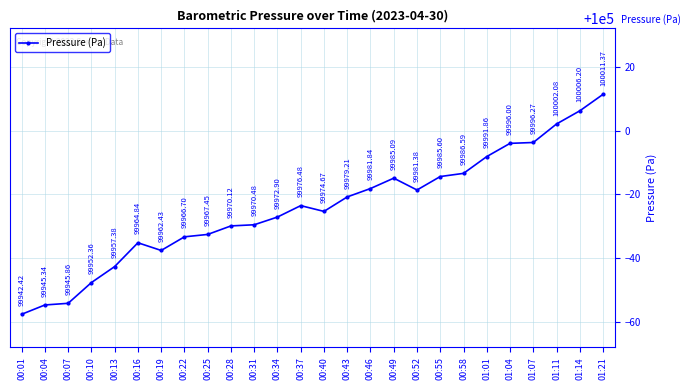

Rank the categories by value from highest to lowest.

01:21, 01:14, 01:11, 01:07, 01:04, 01:01, 00:58, 00:55, 00:49, 00:46, 00:52, 00:43, 00:37, 00:40, 00:34, 00:31, 00:28, 00:25, 00:22, 00:16, 00:19, 00:13, 00:10, 00:07, 00:04, 00:01